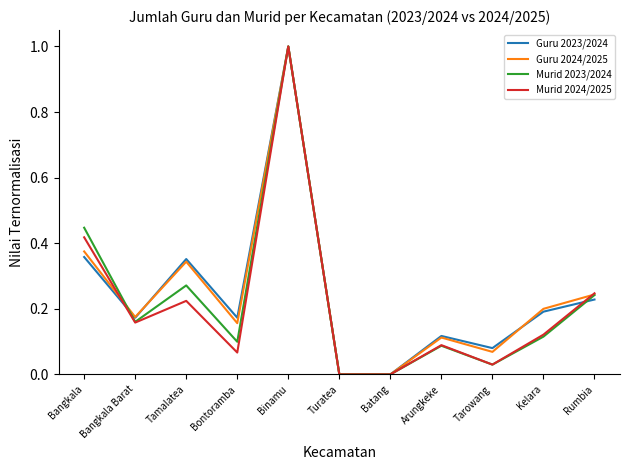

Is this an area chart (filled region under the line)?

No